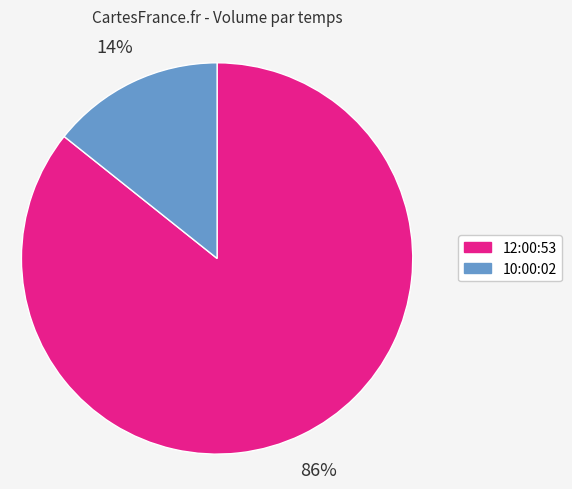

Do 10:00:02 and 12:00:53 together represent more than half of the pie?

Yes